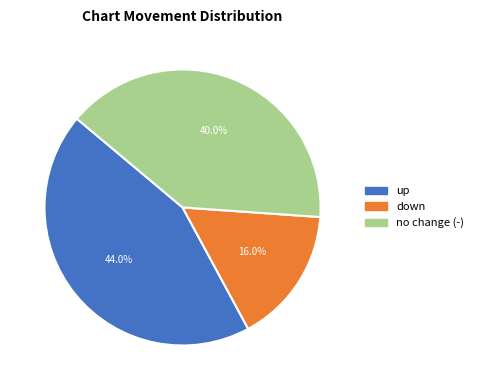

To the nearest percent, what is the difference between the largest and smallest slice percentages?

28%